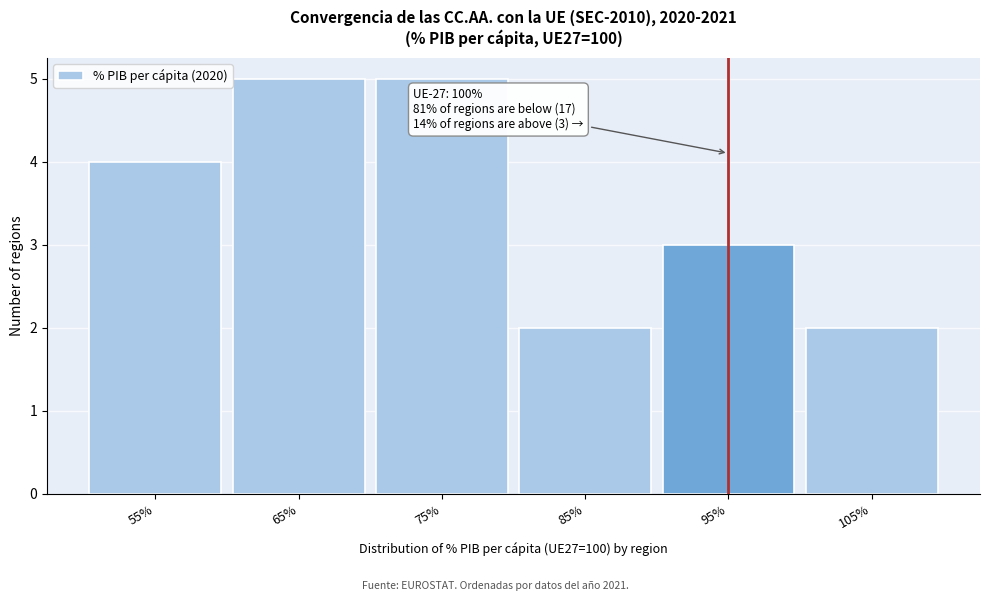

Reading right to left, transcribe all the data shown in this chart.

105%=2	95%=3	85%=2	75%=5	65%=5	55%=4